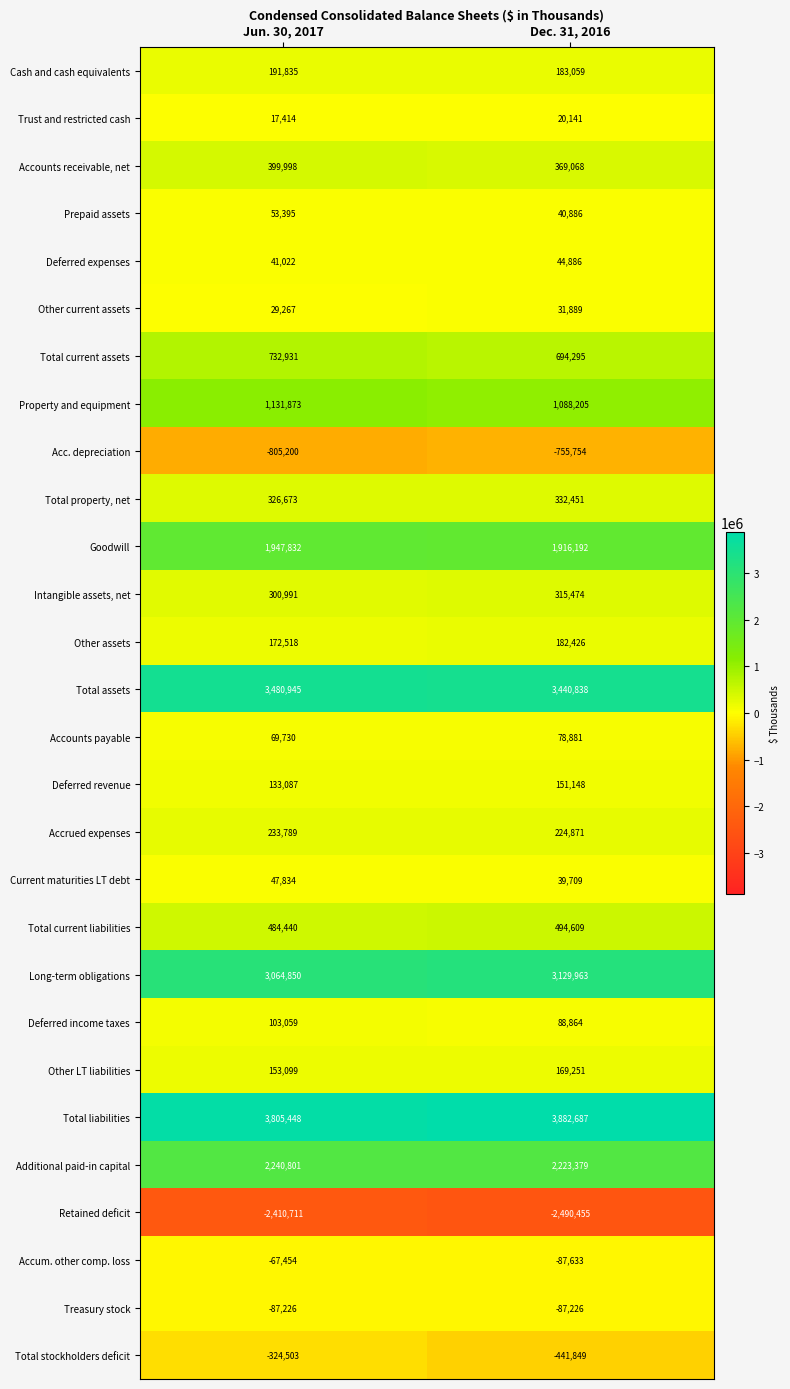

Which series has the widest spread of values?

Total stockholders deficit